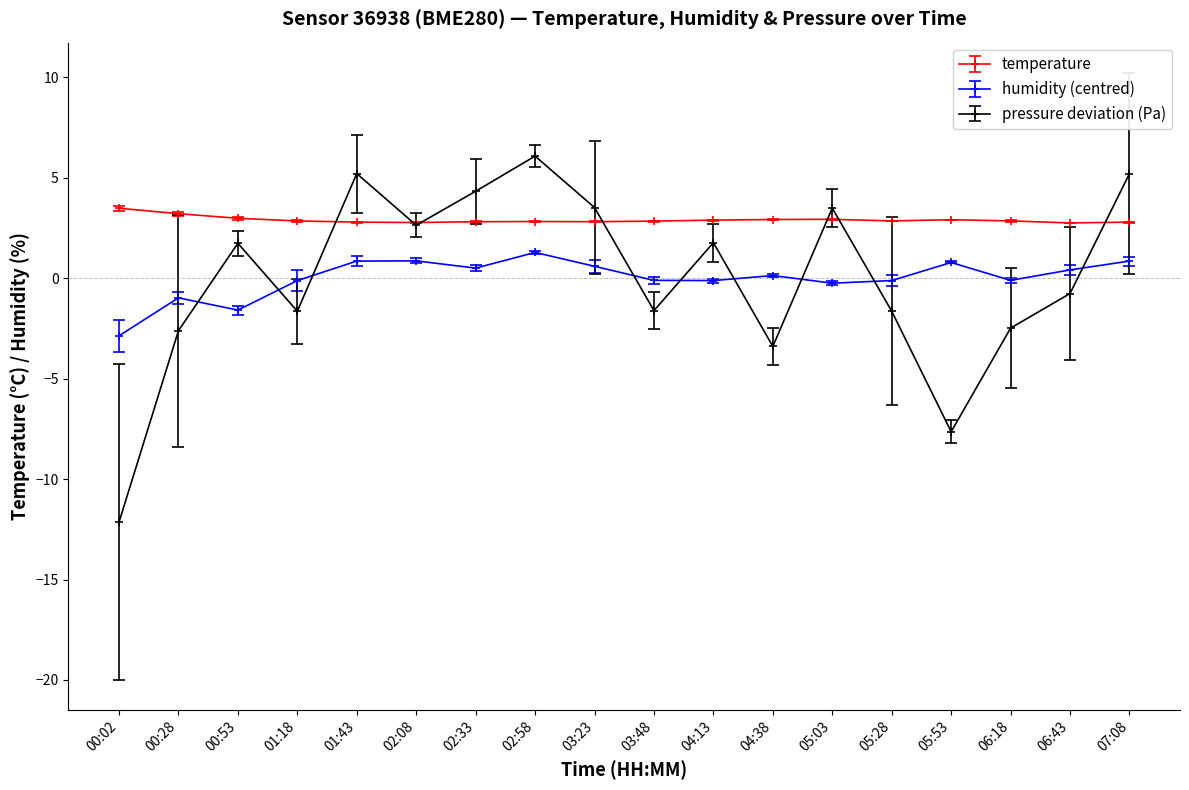

Which series changed the most between 01:43 and 04:38?

pressure deviation (Pa)